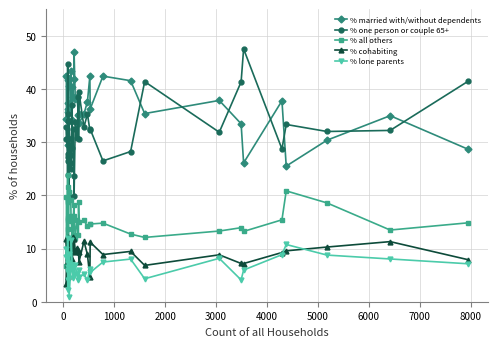

Which series has the largest range (max minus min)?

% one person or couple 65+